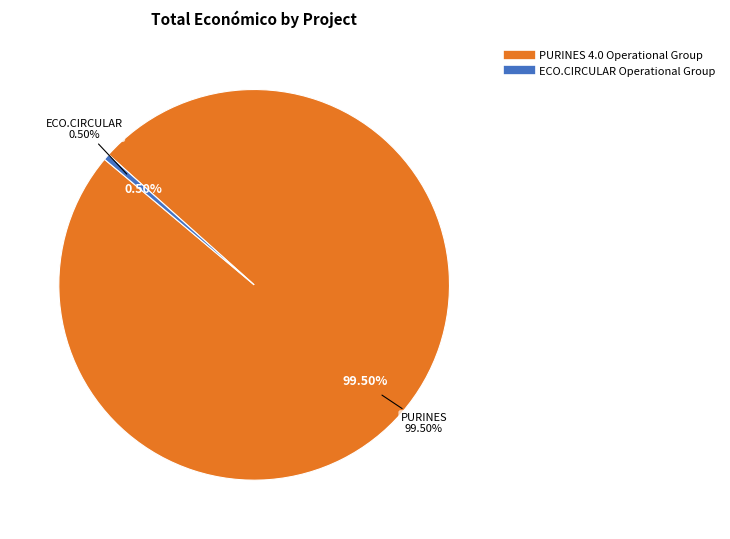

To the nearest percent, what is the difference between the ECO.CIRCULAR Operational Group and PURINES 4.0 Operational Group slice percentages?

99%